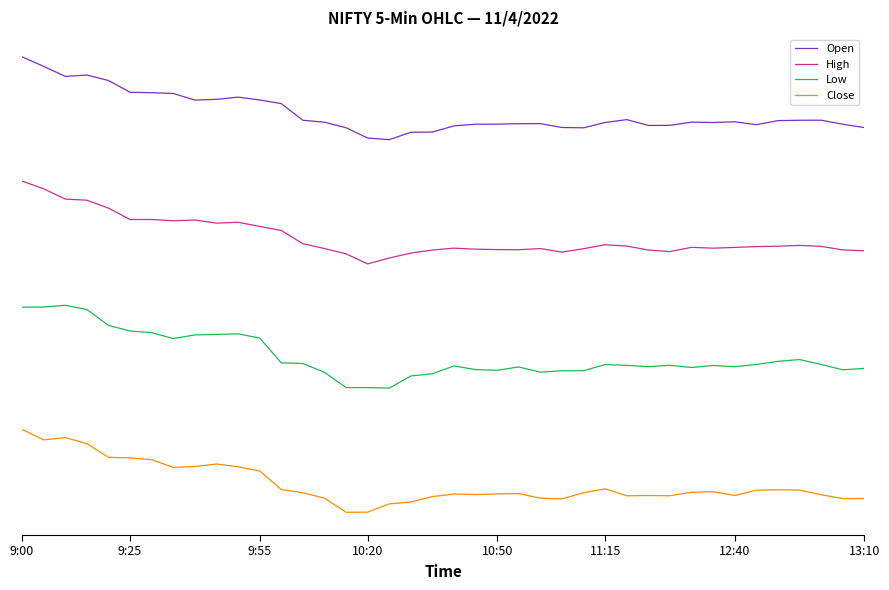

Is this an area chart (filled region under the line)?

No